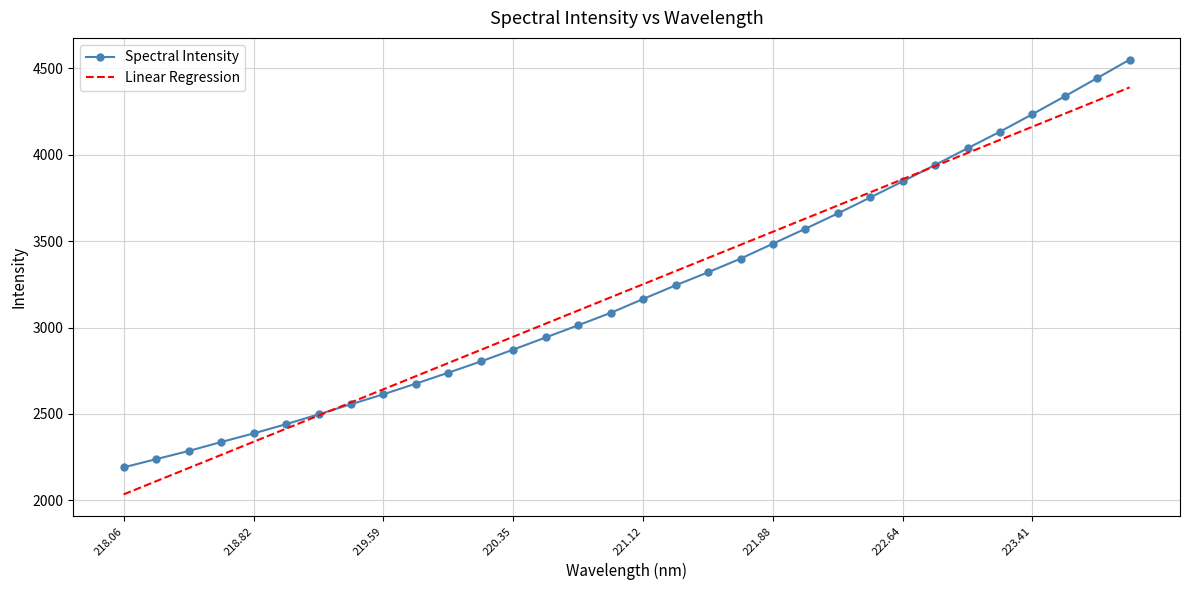

Which series has the largest range (max minus min)?

Spectral Intensity